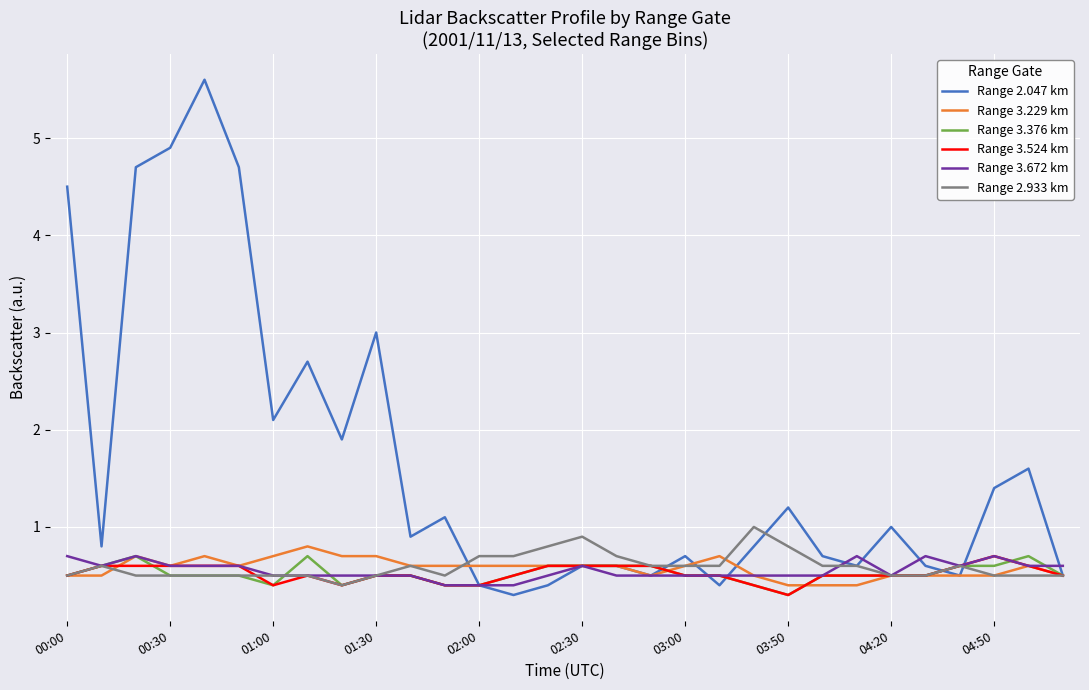

Is this an area chart (filled region under the line)?

No